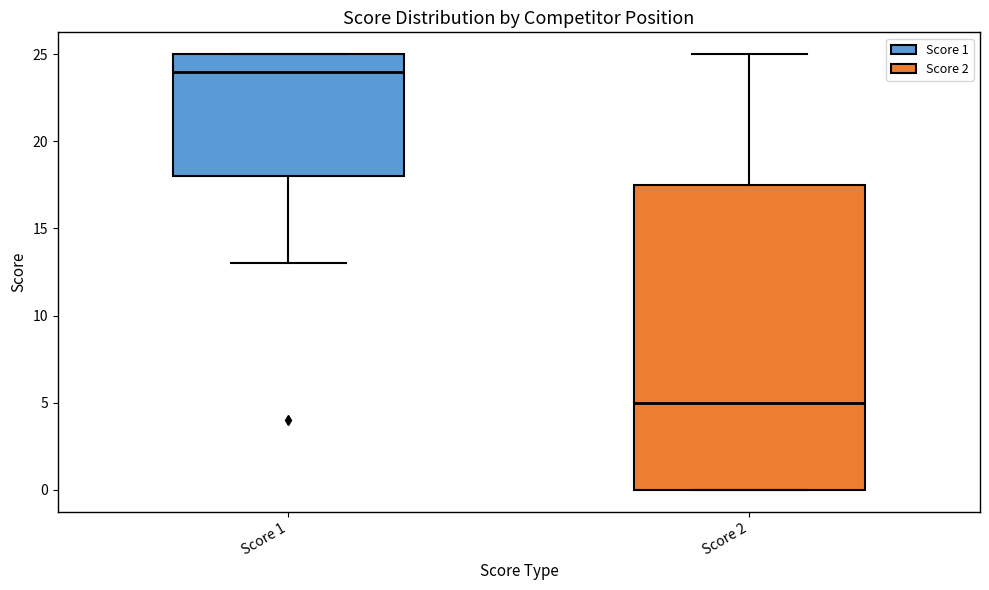

Reading left to right, read every box against the y-axis: the position of its median line, the range the box covers, and the ends of its whiskers. The values are not printed on the chart, so give them approximately, as read against the axis.

Score 1: median 24.0, box 18.0 to 25.0, whiskers 13.0 to 25.0
Score 2: median 5.0, box 0.0 to 17.5, whiskers 0.0 to 25.0